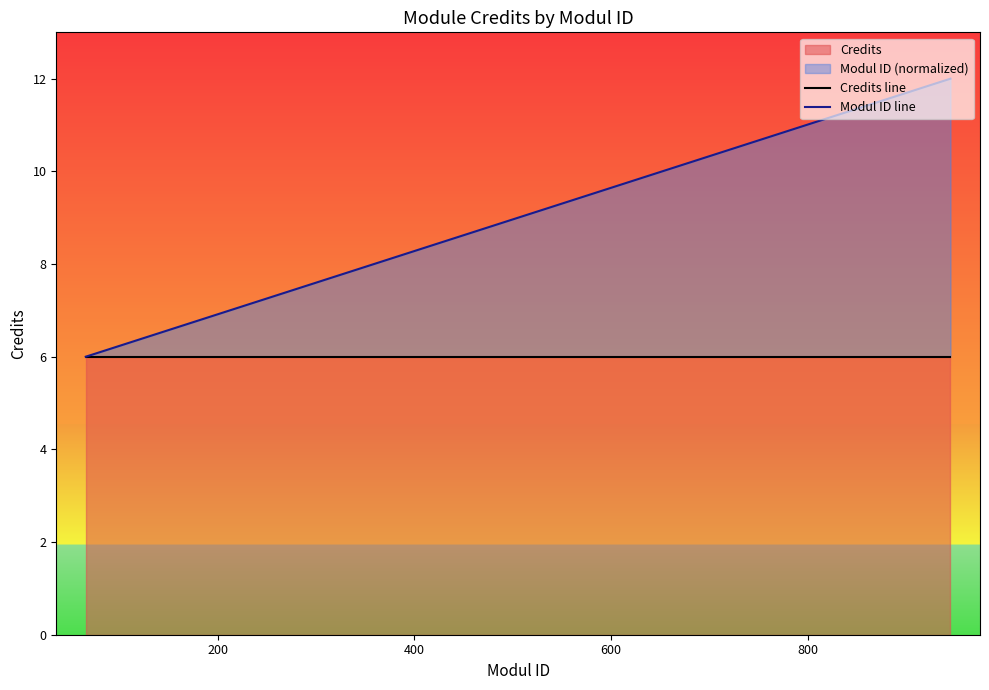

True or false: Modul ID line and Credits line intersect in this chart.

False